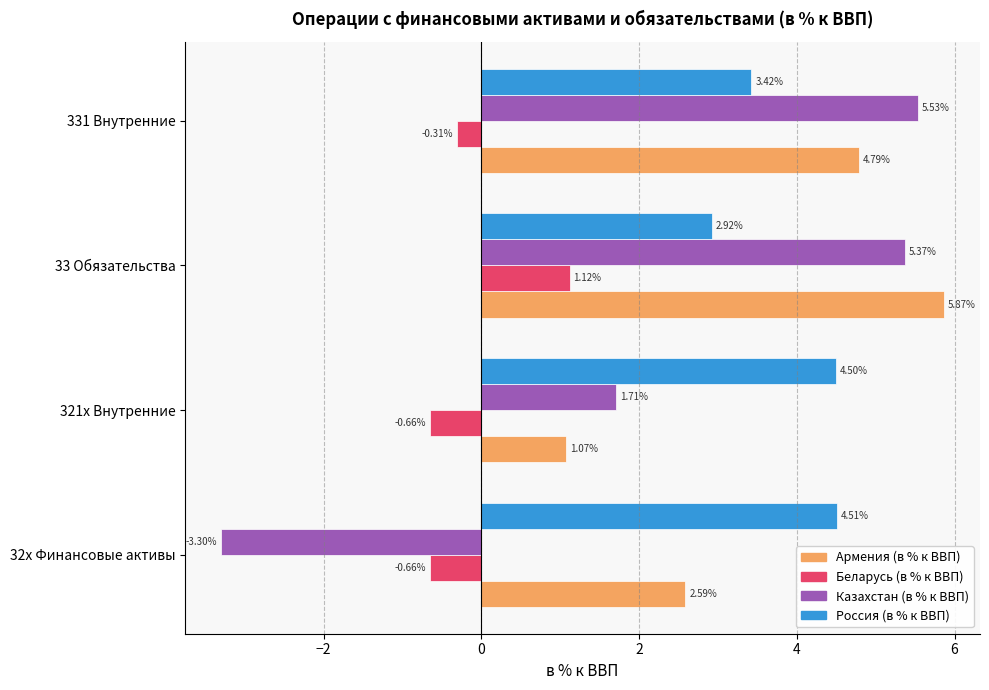

What is the difference between the highest and lowest values at 321x Внутренние?

5.2